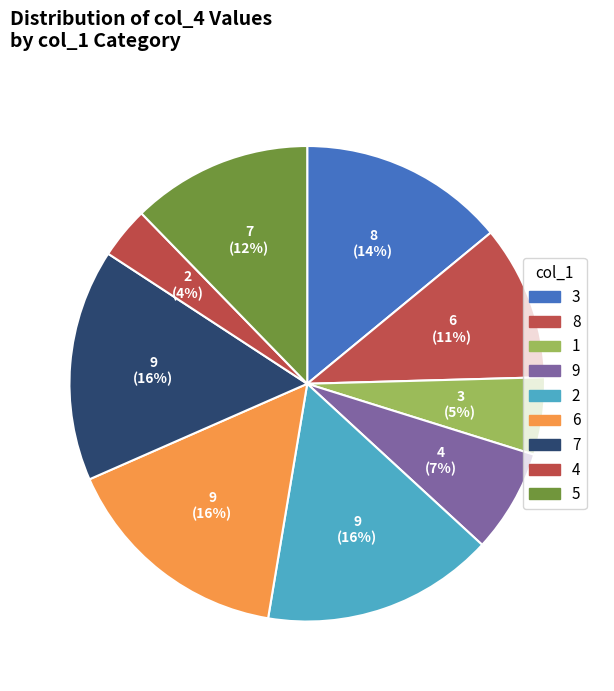

Is it true that 7 is 27% of the pie?

False